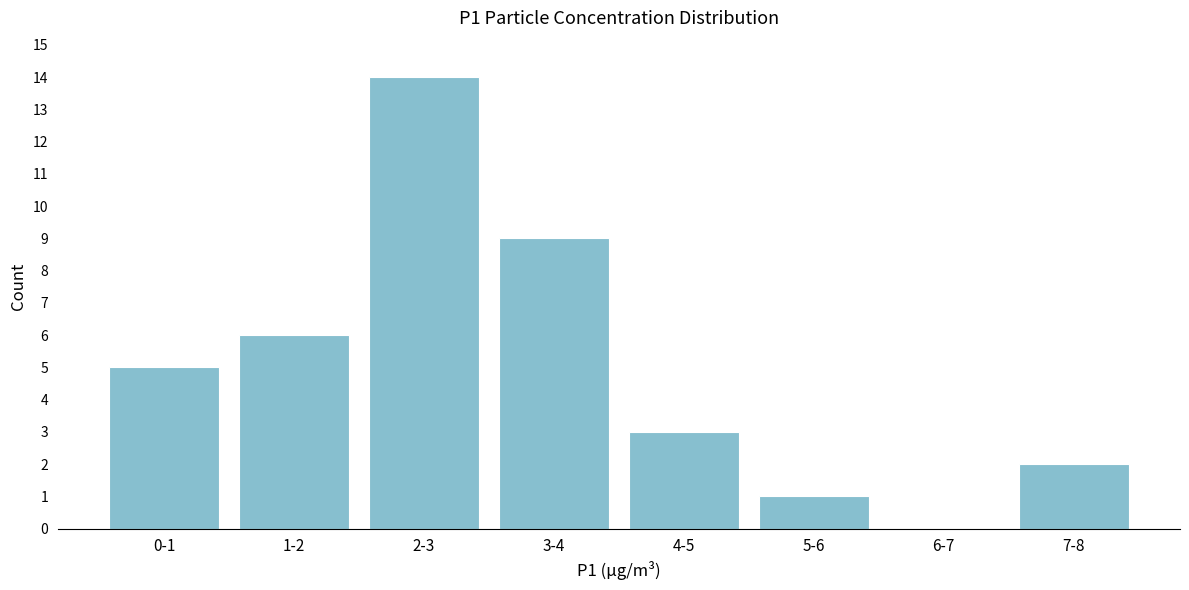

Reading right to left, transcribe all the data shown in this chart.

7-8=2	6-7=0	5-6=1	4-5=3	3-4=9	2-3=14	1-2=6	0-1=5